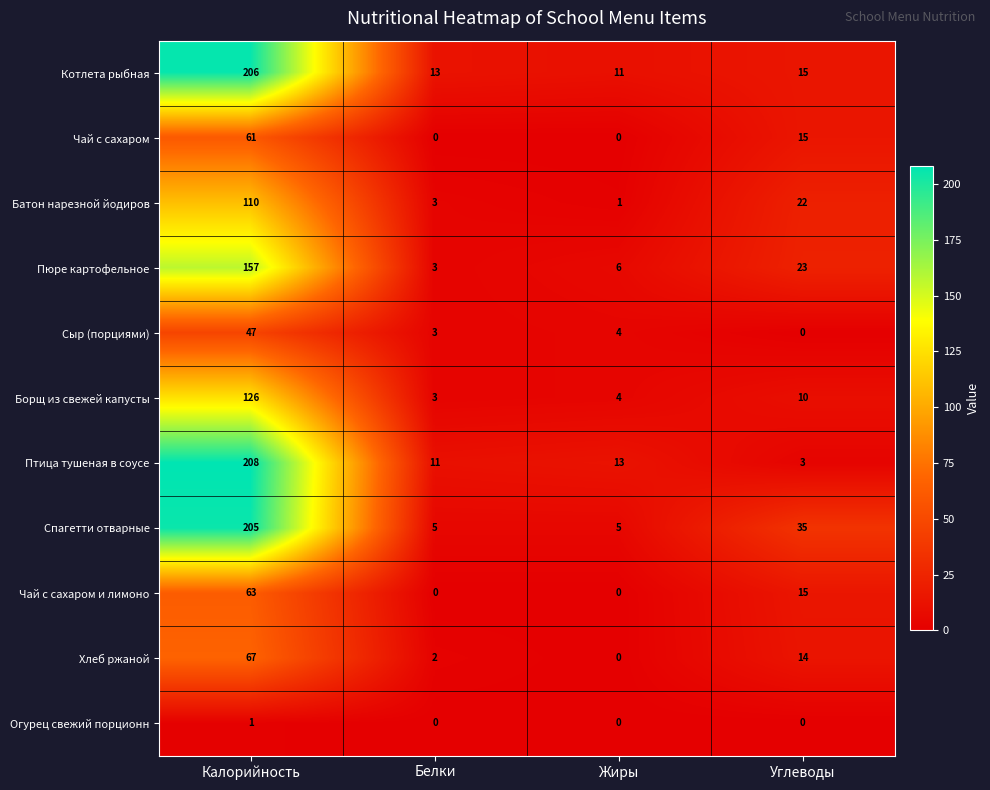

What is the spread (max minus min) of values at Жиры?

13